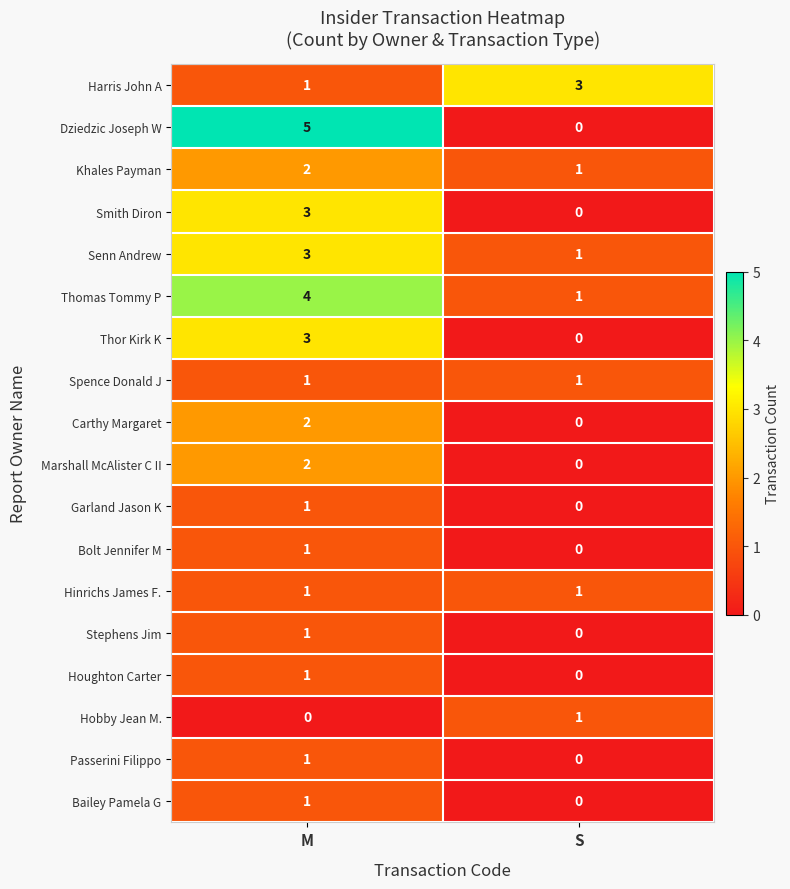

Which series has the widest spread of values?

Dziedzic Joseph W